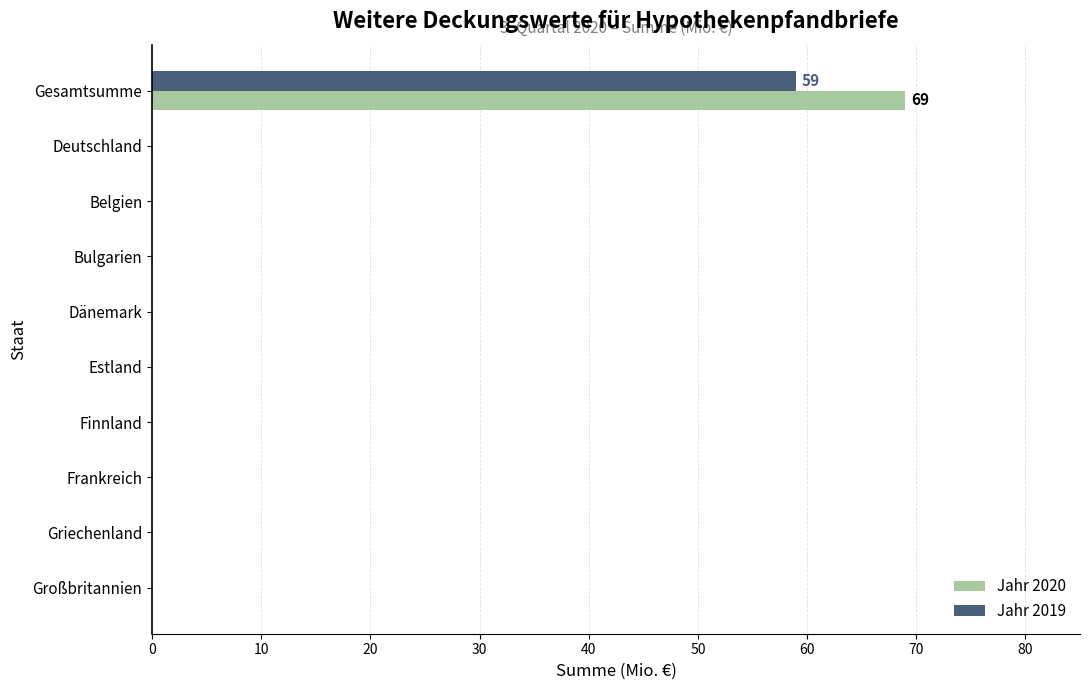

Is the value of Jahr 2020 at Dänemark greater than the value of Jahr 2019 at Gesamtsumme?

No